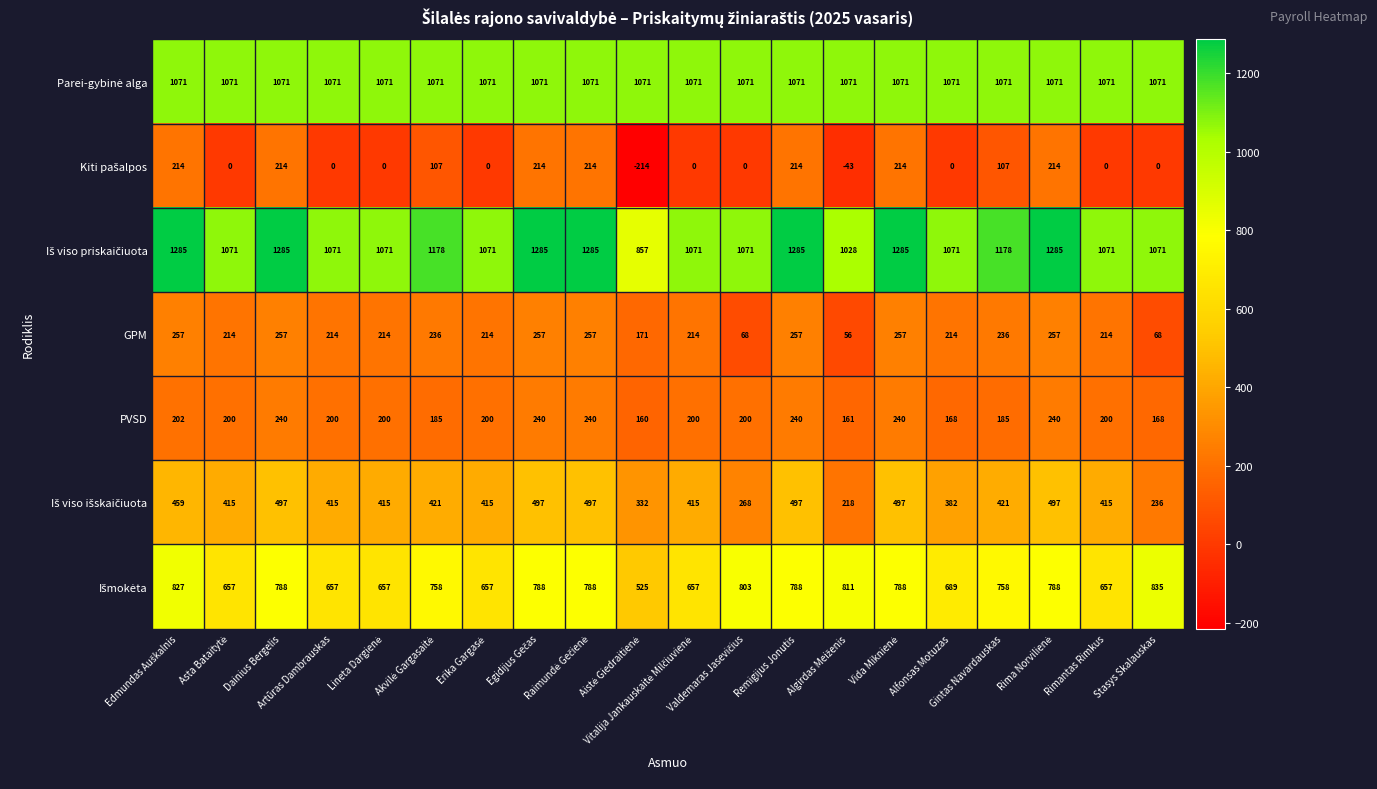

What is the smallest value displayed?

-214